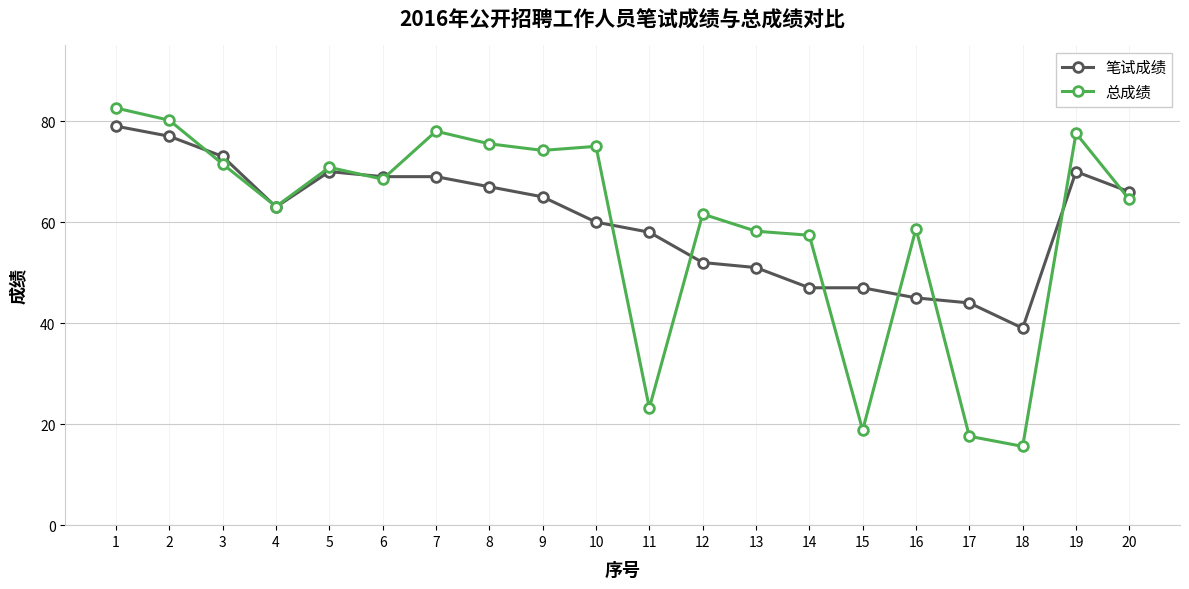

Reading left to right, list all the values displayed in this chart.

笔试成绩: 1=79.0	2=77.0	3=73.0	4=63.0	5=70.0	6=69.0	7=69.0	8=67.0	9=65.0	10=60.0	11=58.0	12=52.0	13=51.0	14=47.0	15=47.0	16=45.0	17=44.0	18=39.0	19=70.0	20=66.0
总成绩: 1=82.6	2=80.2	3=71.5	4=63.1	5=70.8	6=68.5	7=78.0	8=75.5	9=74.2	10=75.0	11=23.2	12=61.6	13=58.2	14=57.4	15=18.8	16=58.7	17=17.6	18=15.6	19=77.6	20=64.5